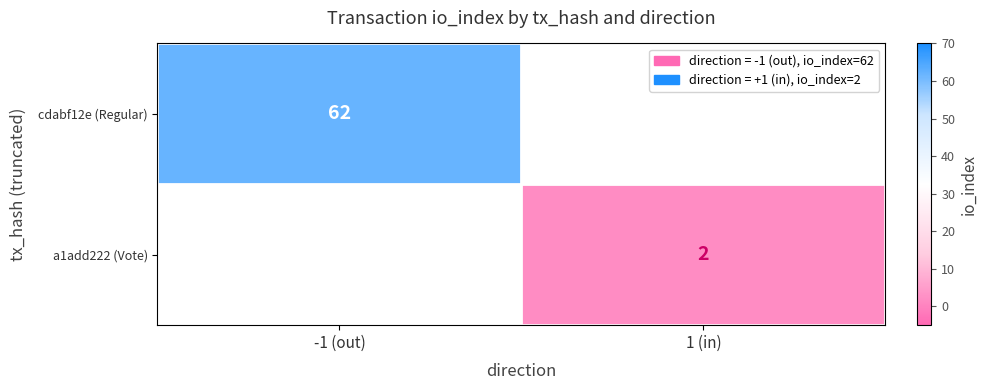

At which category does the chart reach its peak across all series?

-1 (out)